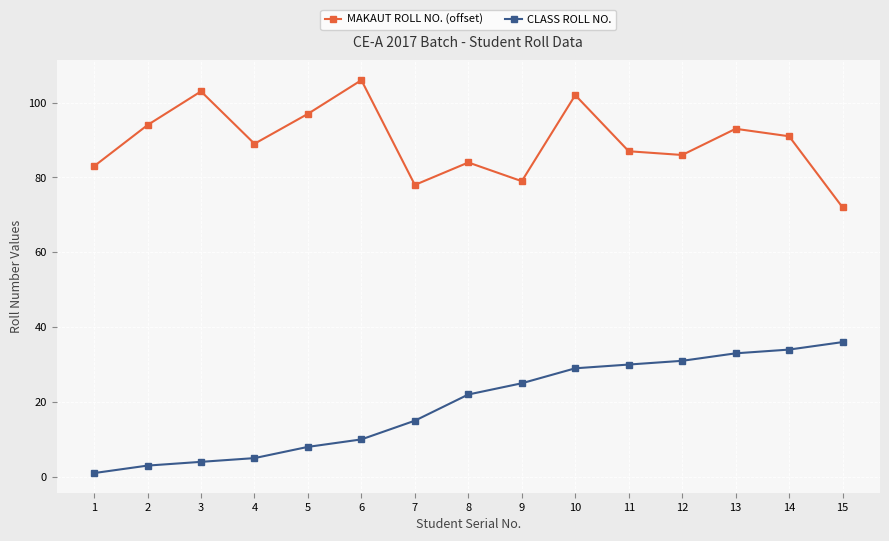

At 3, list the series in order from largest to smallest.

MAKAUT ROLL NO. (offset), CLASS ROLL NO.